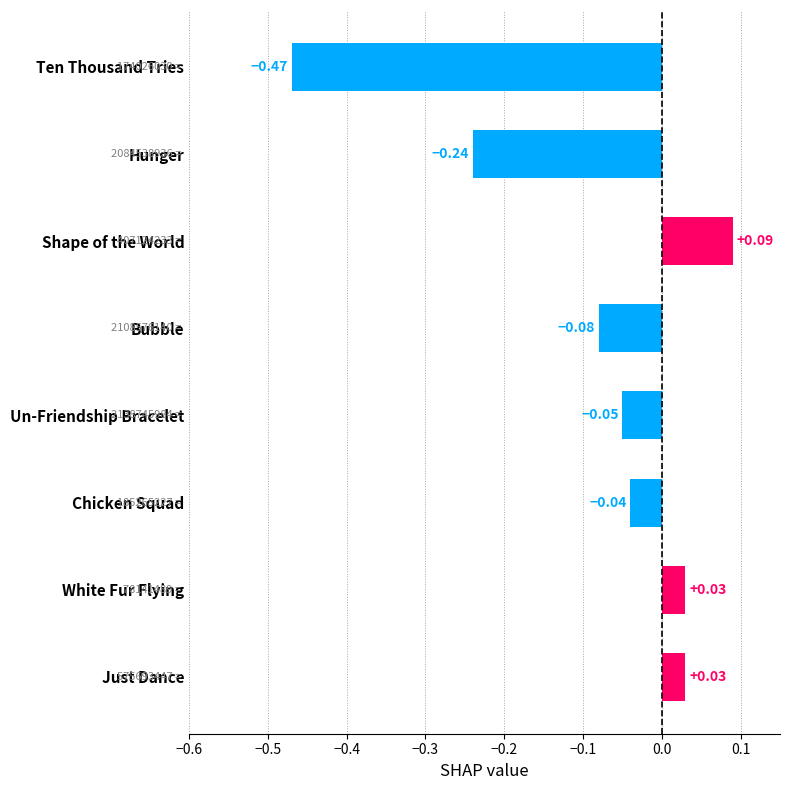

How many data points does each series have?

8